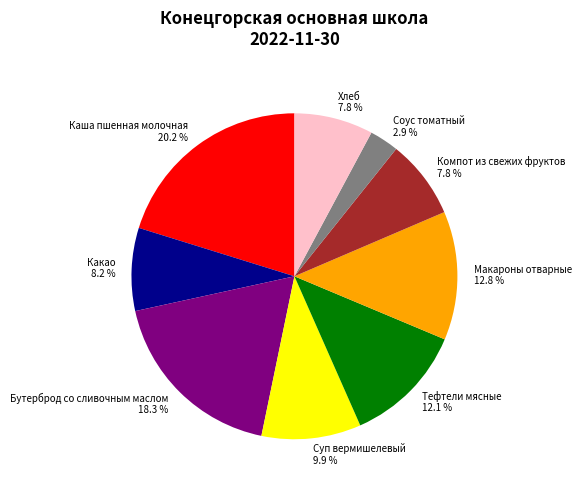

To the nearest percent, what is the difference between the Тефтели мясные and Компот из свежих фруктов slice percentages?

4%